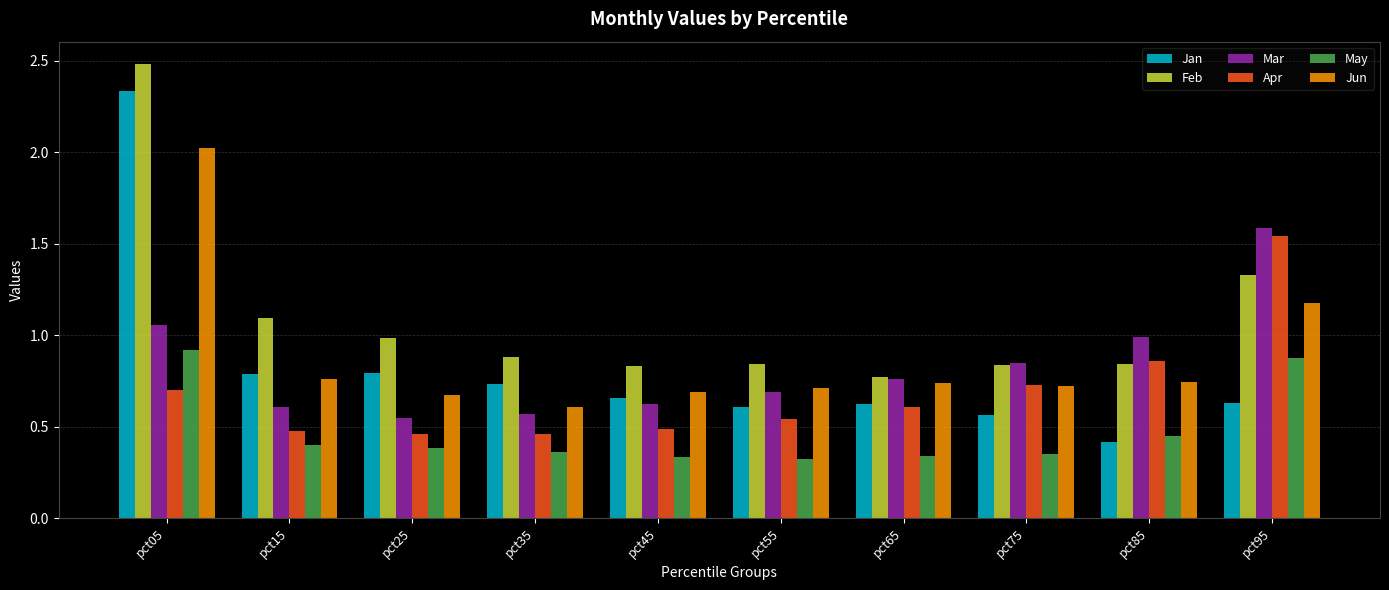

What is the sum of the Feb values at pct45 and pct95?

2.2